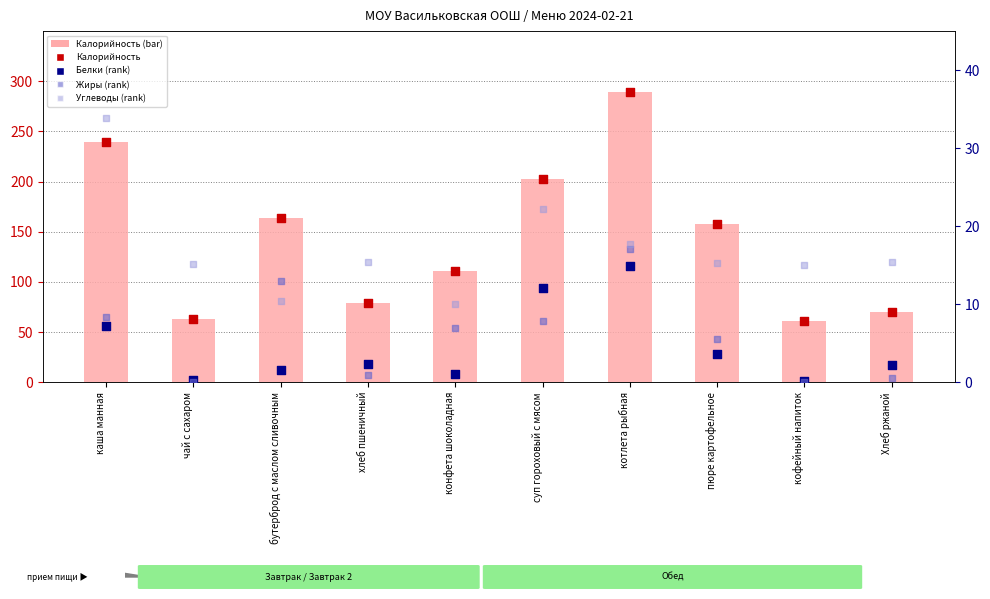

Which series contains the lowest Y value?

Жиры (rank)